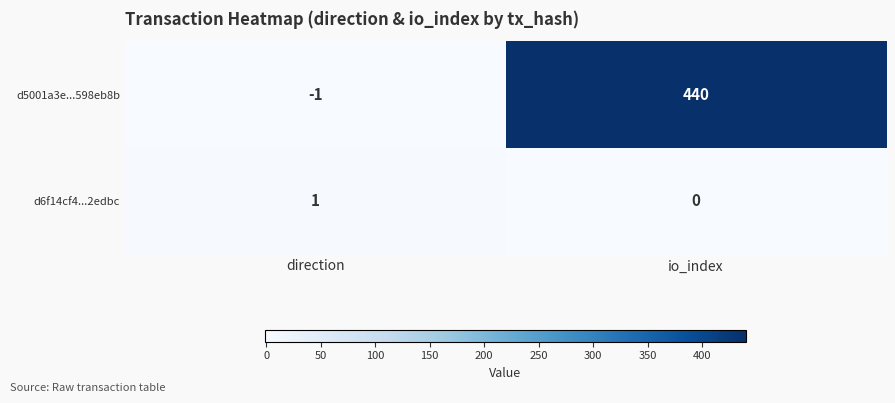

Between direction and io_index, which series saw the biggest shift?

d5001a3e...598eb8b